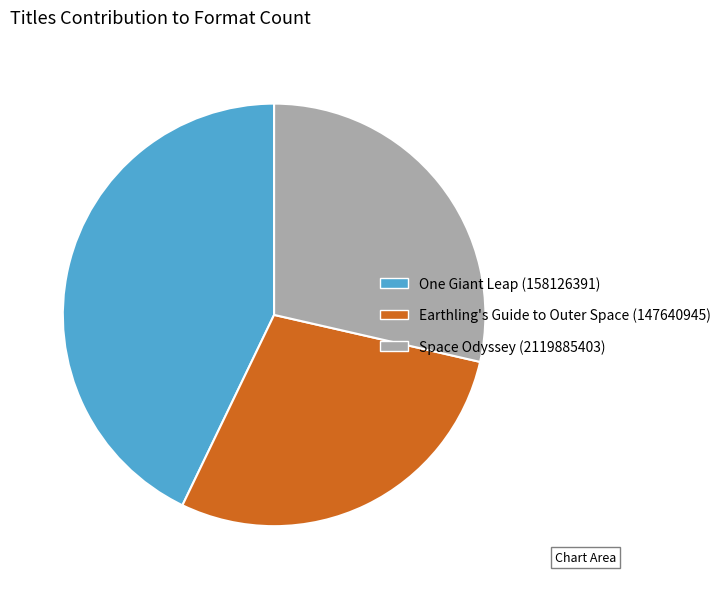

True or false: Space Odyssey (2119885403) accounts for 36% of the total.

False